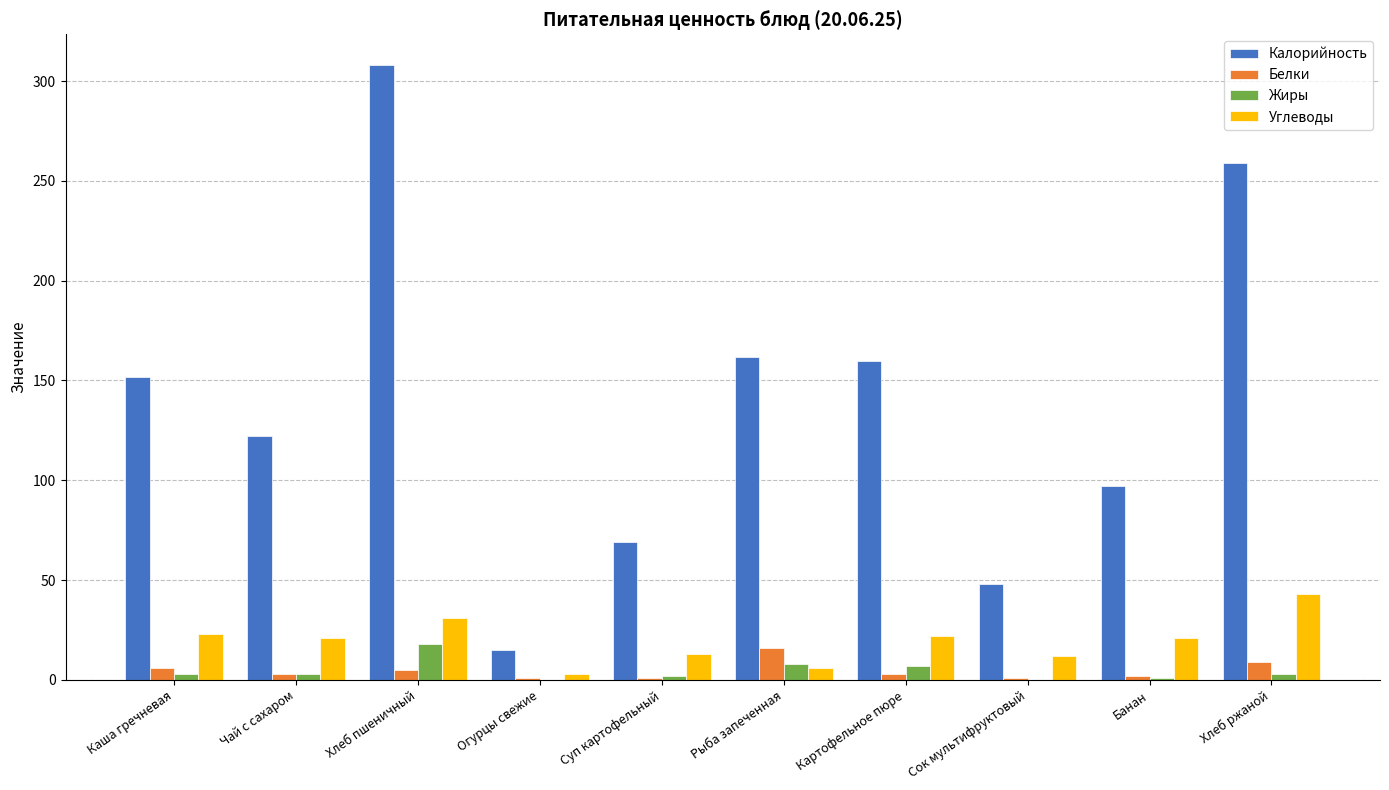

What is the maximum value for Белки?

16